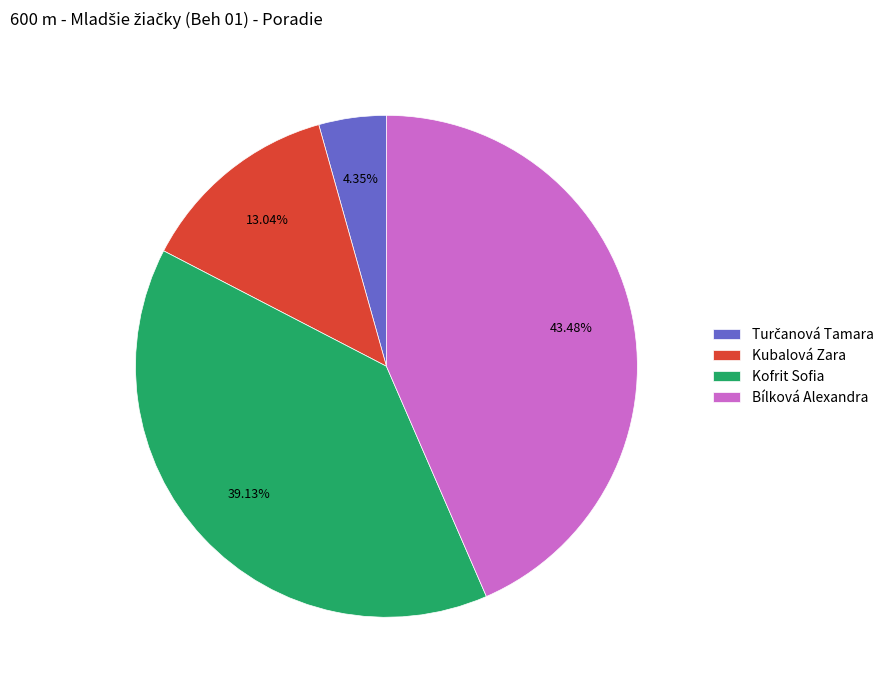

Count the number of slices in the pie.

4